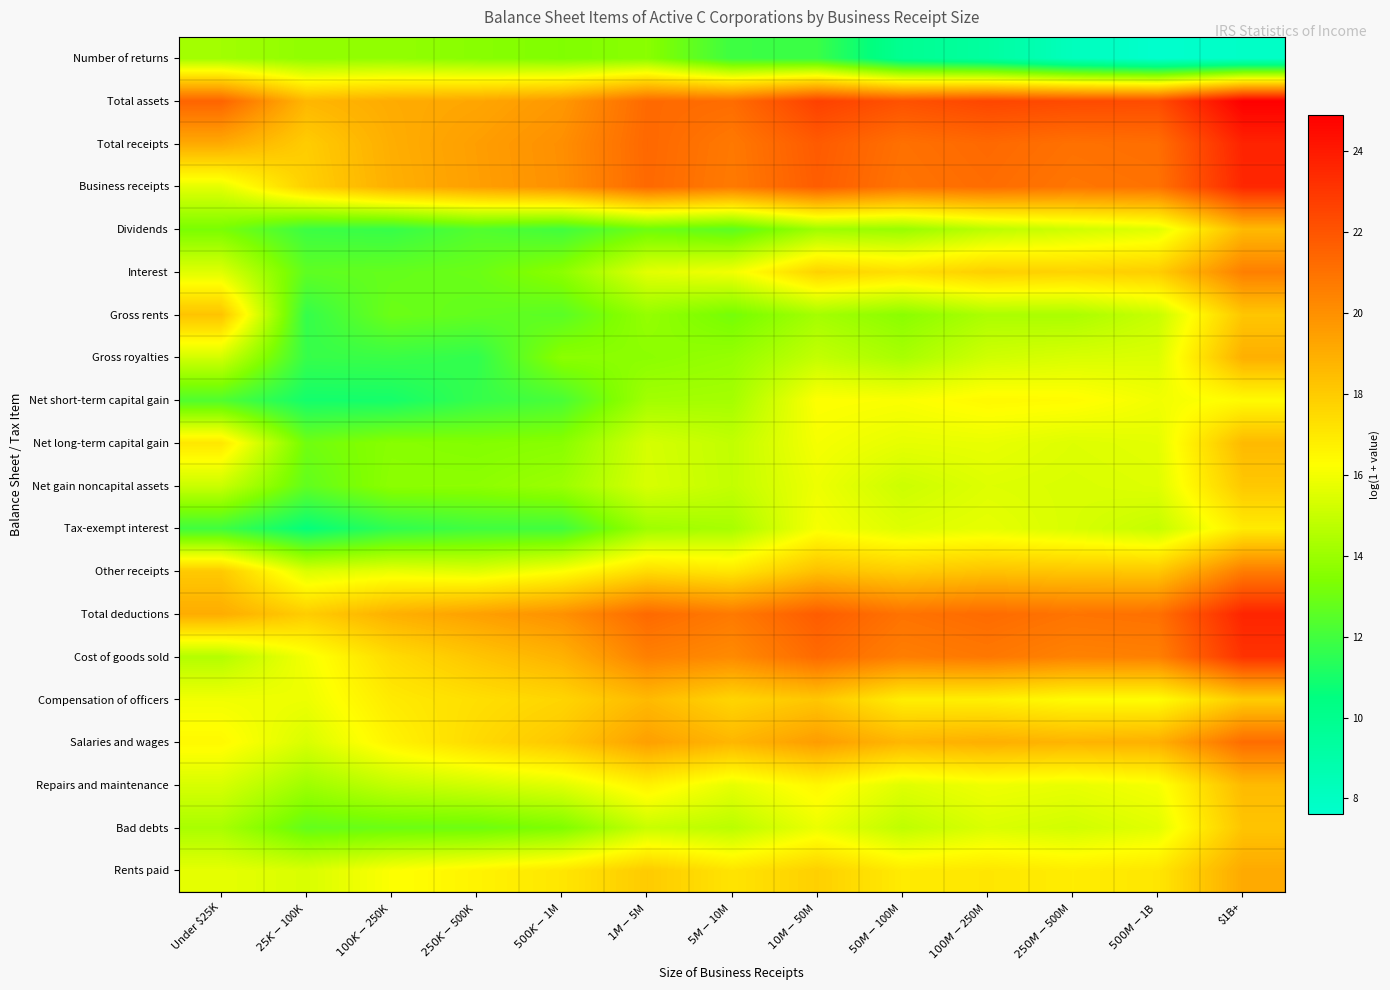

What is the difference between the highest and lowest values at $250K-$500K?

7.9